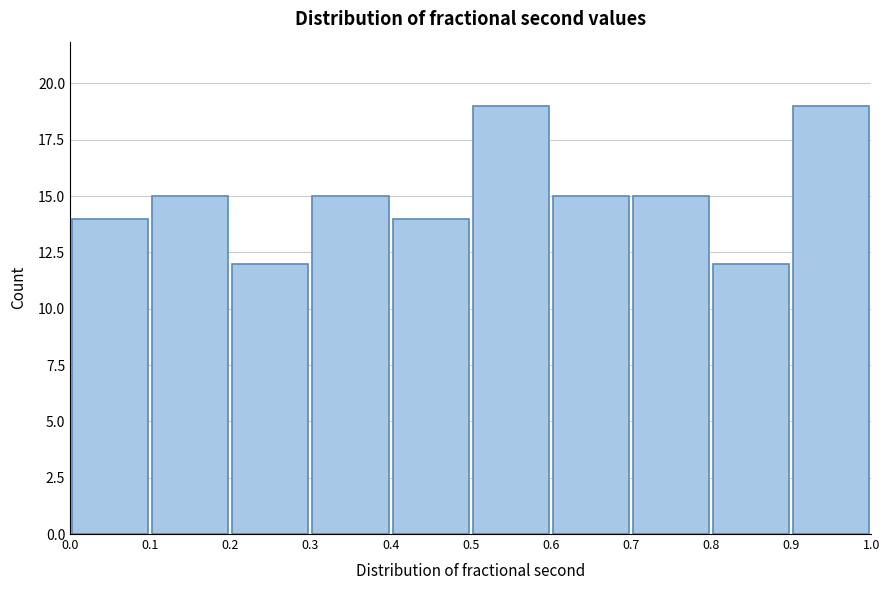

Reading left to right, transcribe this chart: for each bar, give the range it covers on the x-axis and its height. The values are not printed on the chart, so give them approximately, as read against the axis.

0.0 to 0.1: 14
0.1 to 0.2: 15
0.2 to 0.3: 12
0.3 to 0.4: 15
0.4 to 0.5: 14
0.5 to 0.6: 19
0.6 to 0.7: 15
0.7 to 0.8: 15
0.8 to 0.9: 12
0.9 to 1.0: 19